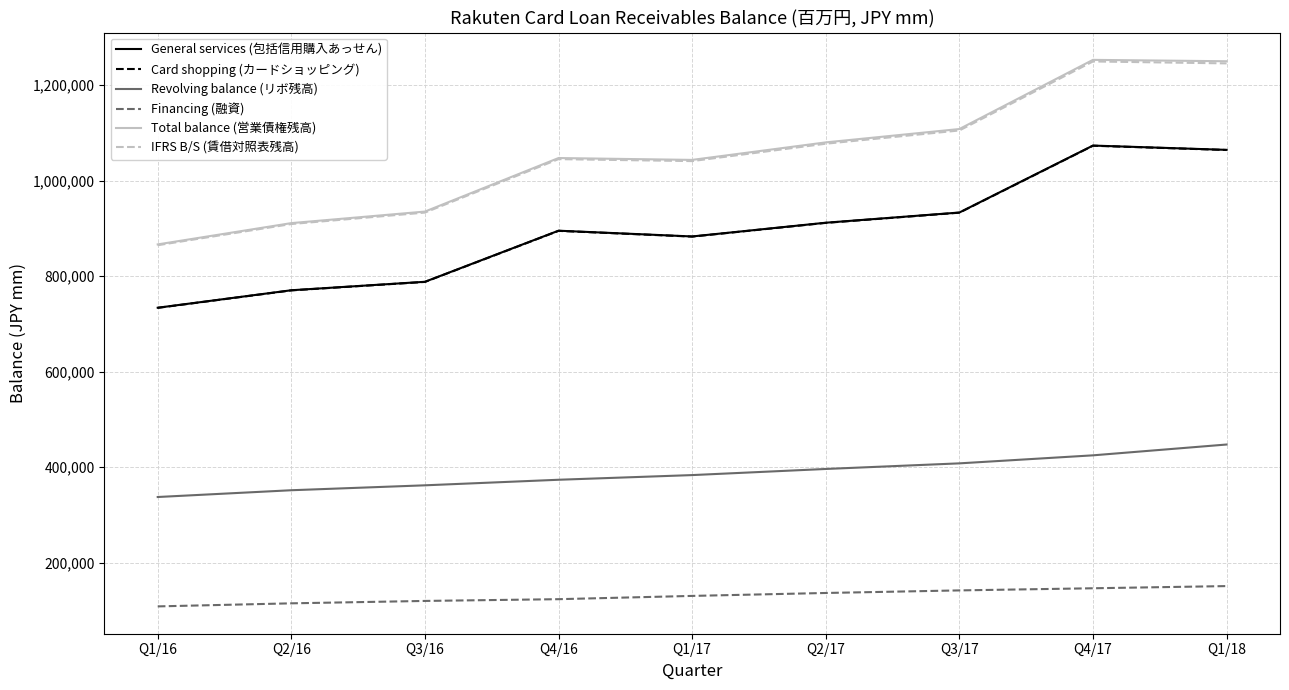

What is the total value across all series at Q2/17?

4514110